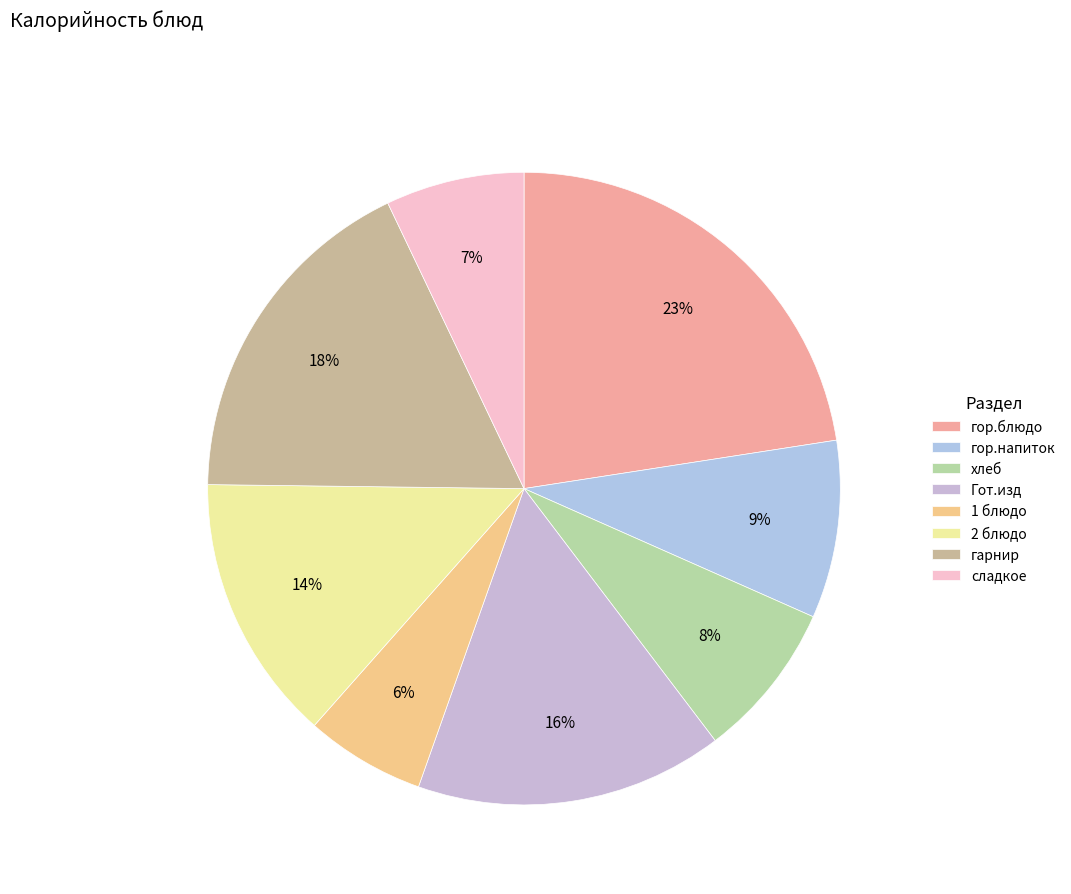

Between 2 блюдо and гор.блюдо, which is larger?

гор.блюдо